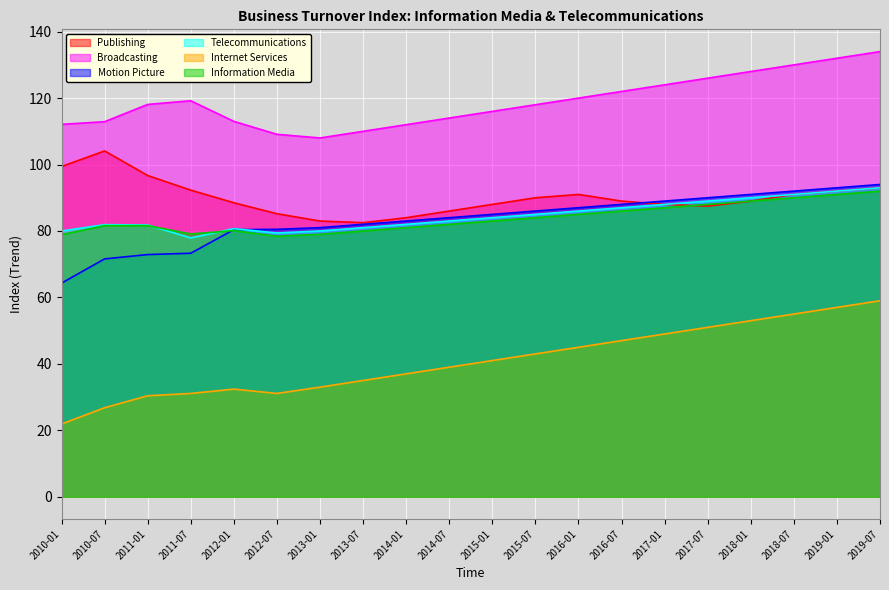

After their last crossing, which series has the higher values: Motion Picture or Publishing?

Motion Picture